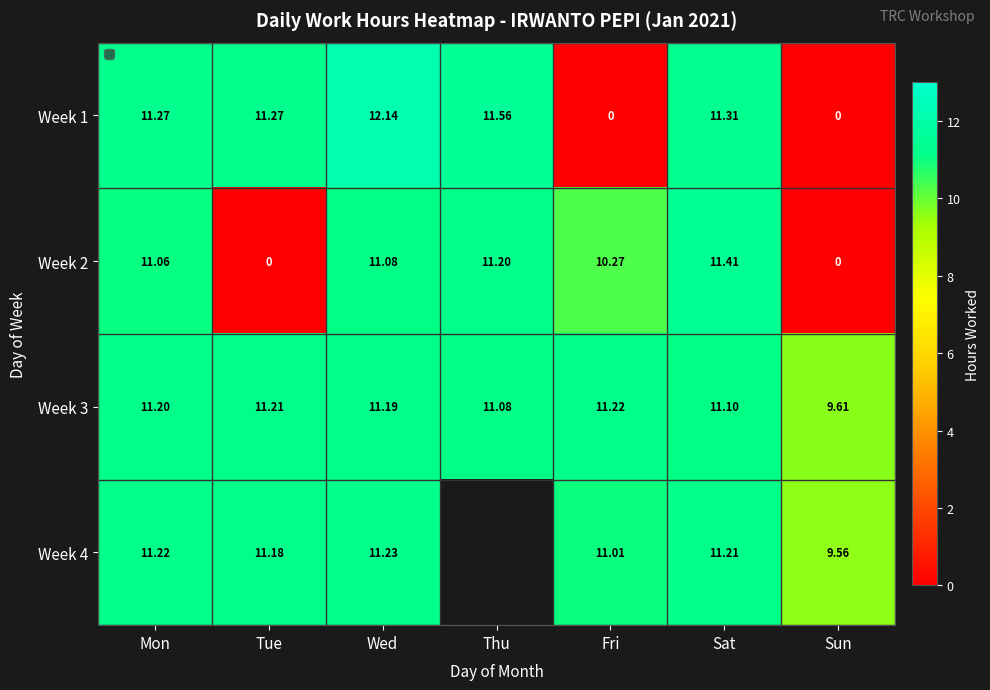

How many data points in Week 1 are less than 11?

2